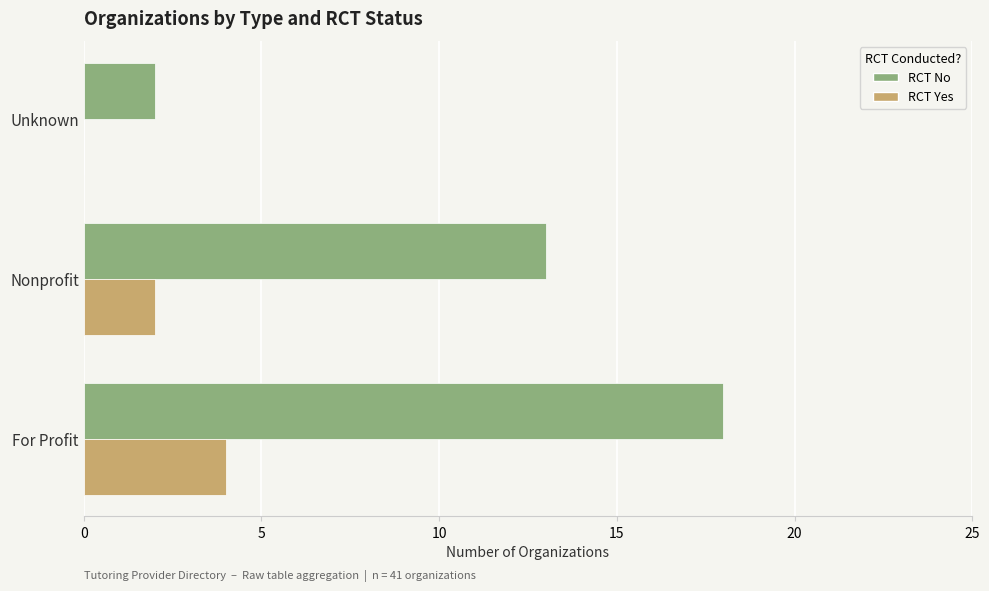

What is the maximum value shown in the chart?

18